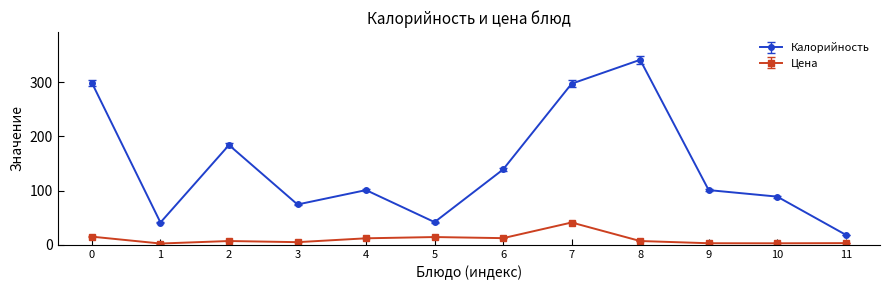

How many data points in Калорийность are less than 101?

5